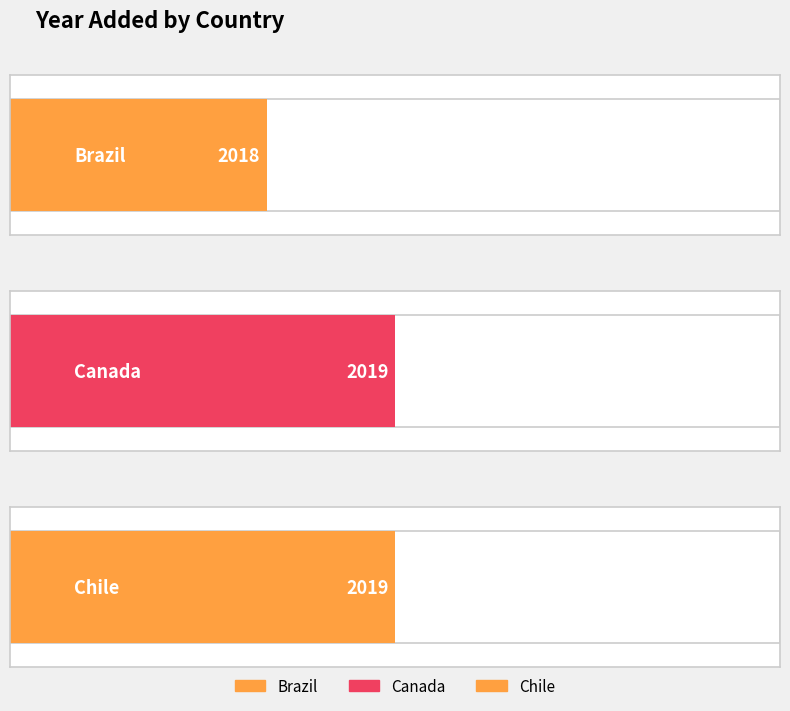

What is the sum of all values?

6056